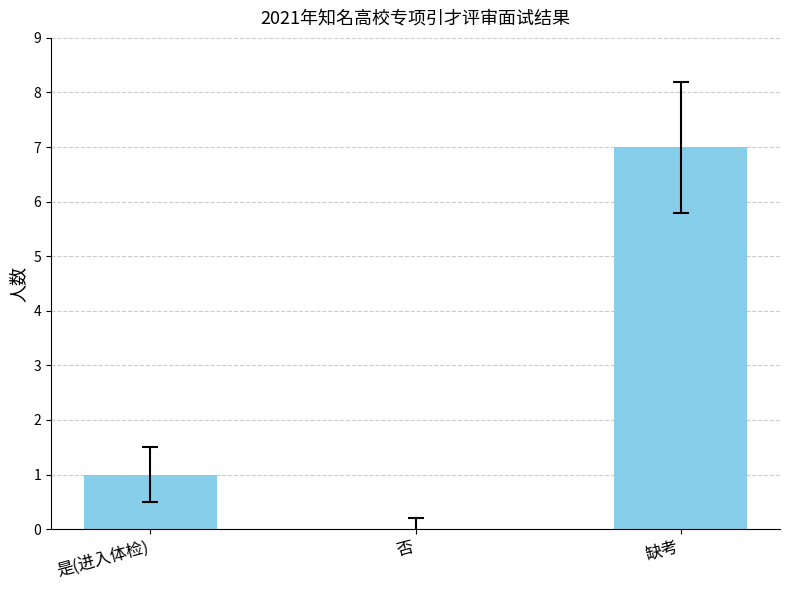

Are the bars horizontal?

No